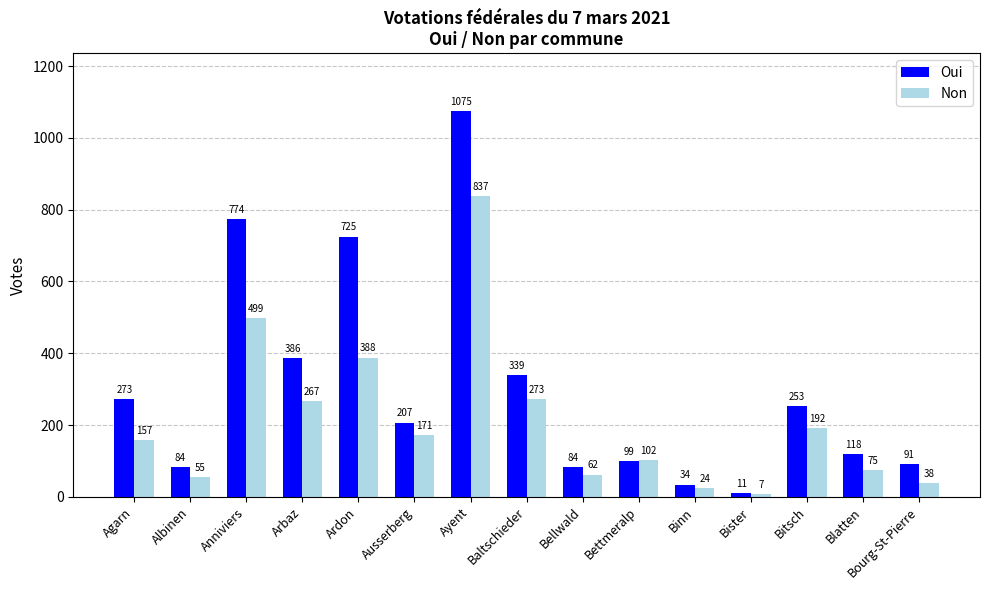

What position from the left is Bister?

12